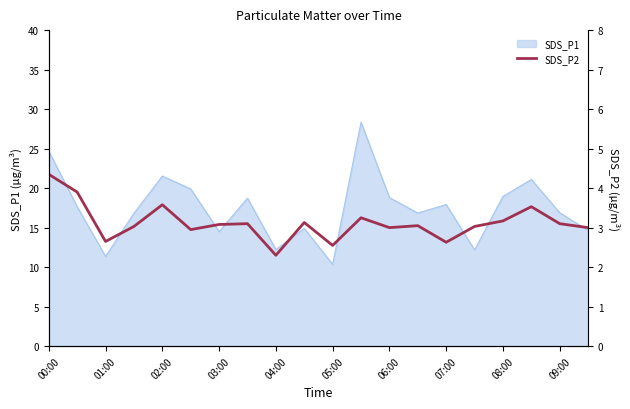

The SDS_P1 series shows 6.7 at 05:00. True or false?

False